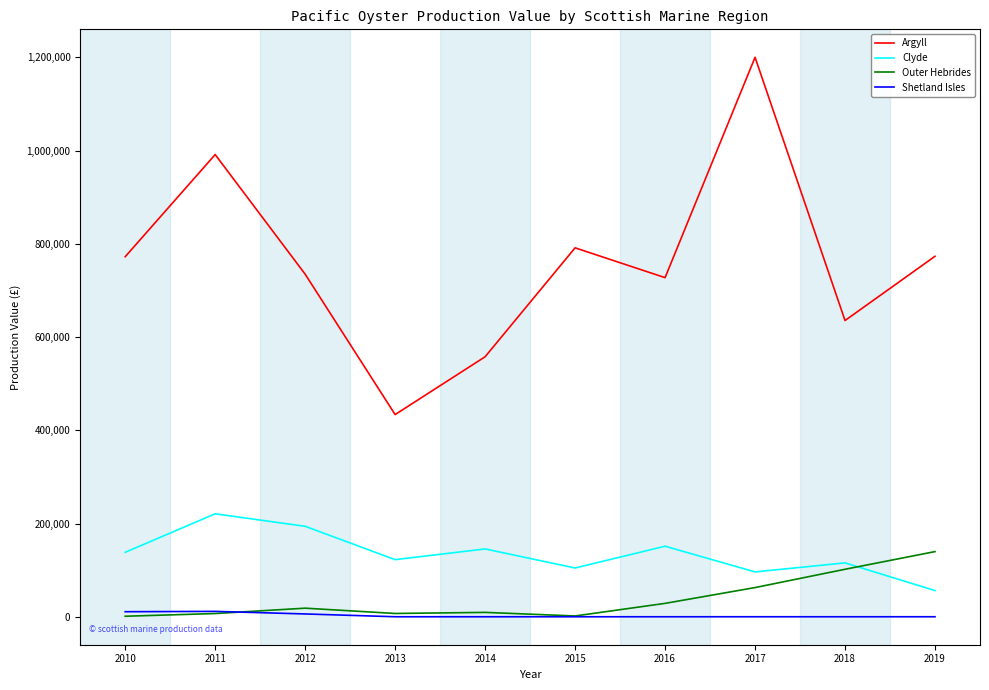

At which category does the chart reach its peak across all series?

2017